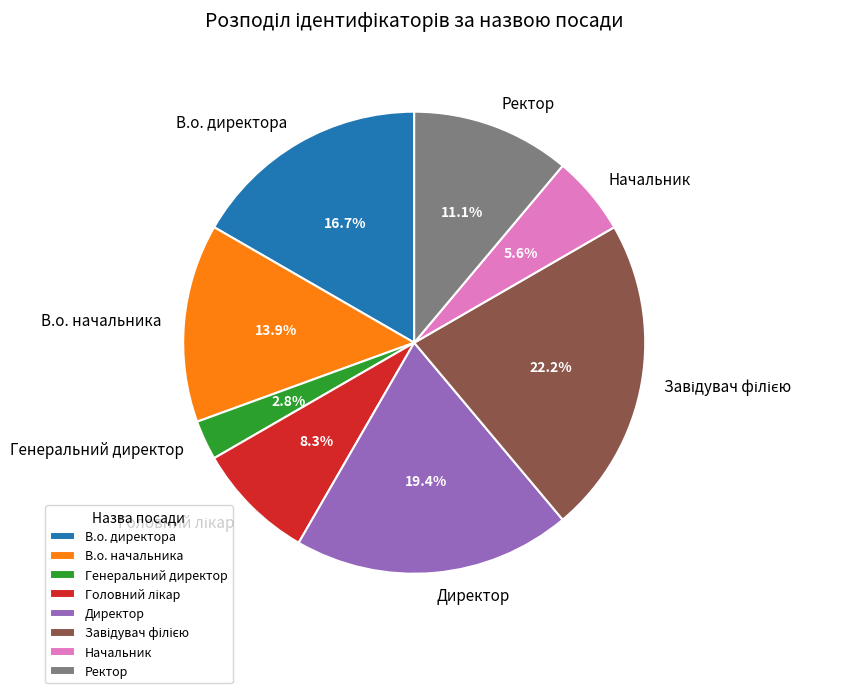

Between Ректор and В.о. начальника, which is larger?

В.о. начальника